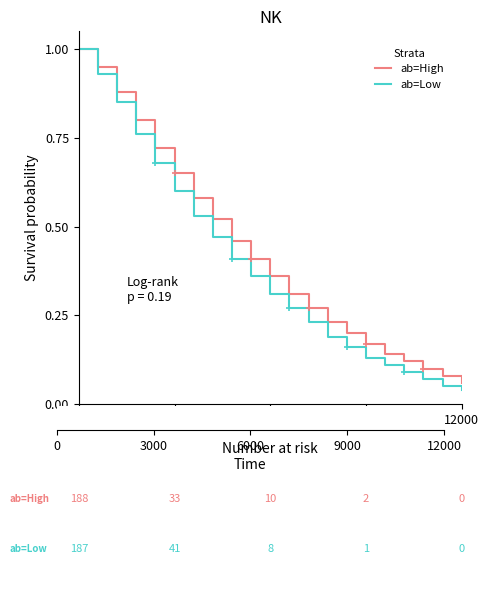

Is the value of ab=High at 17 greater than the value of ab=Low at 12?

No